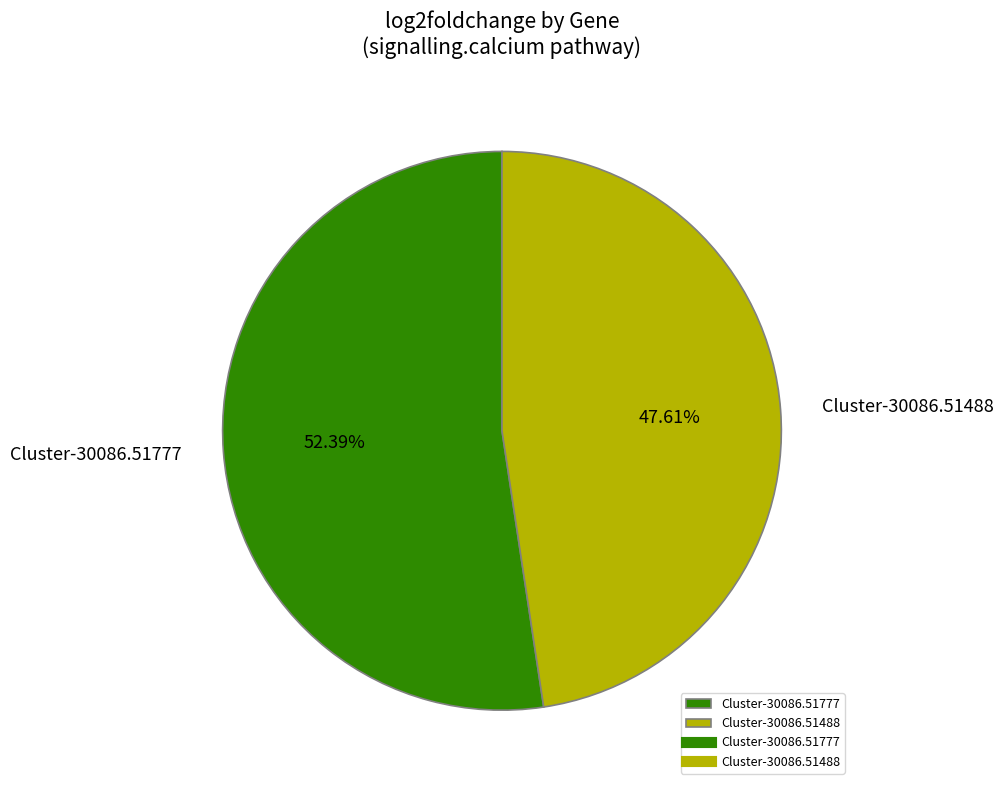

To the nearest percent, what is the combined percentage of Cluster-30086.51488 and Cluster-30086.51777?

100%